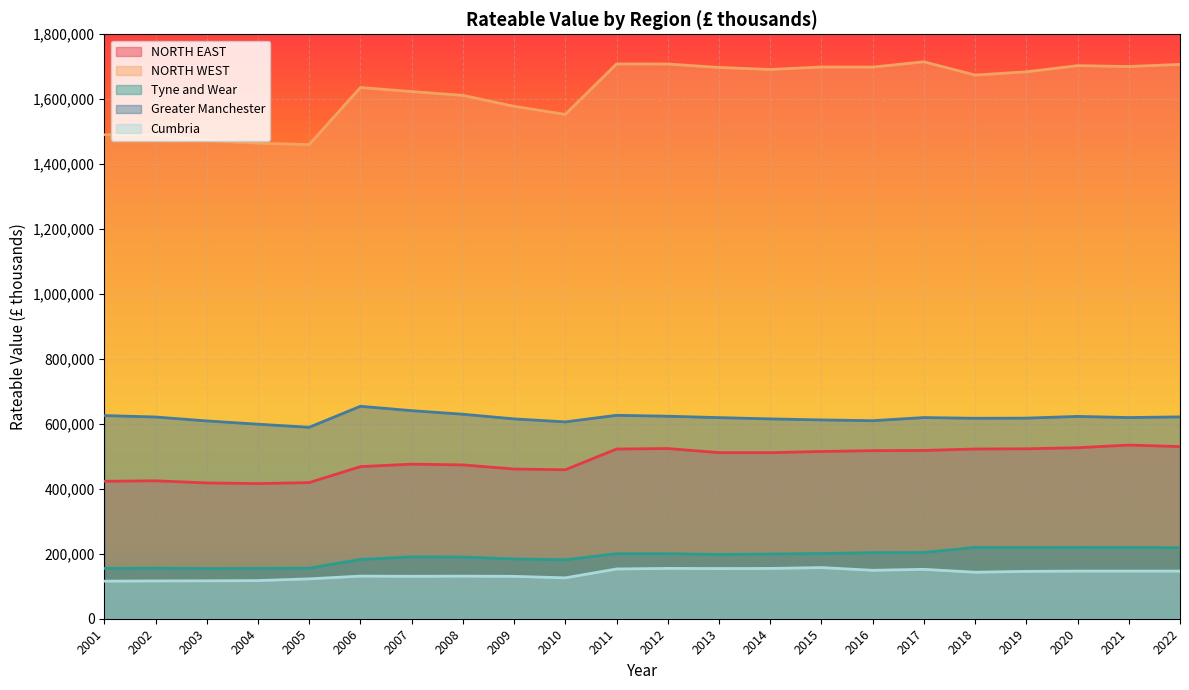

What is the average value of the Cumbria series?

138385